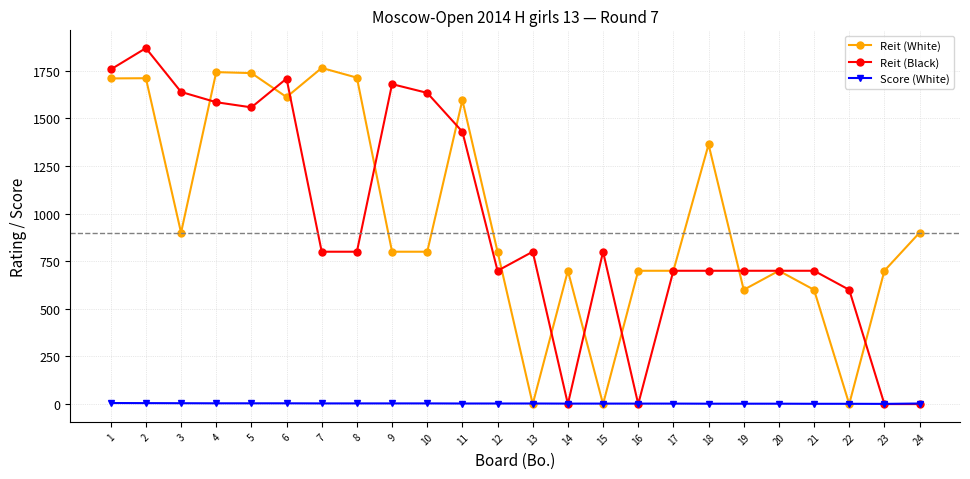

At how many categories does at least one series exceed 1168?

12